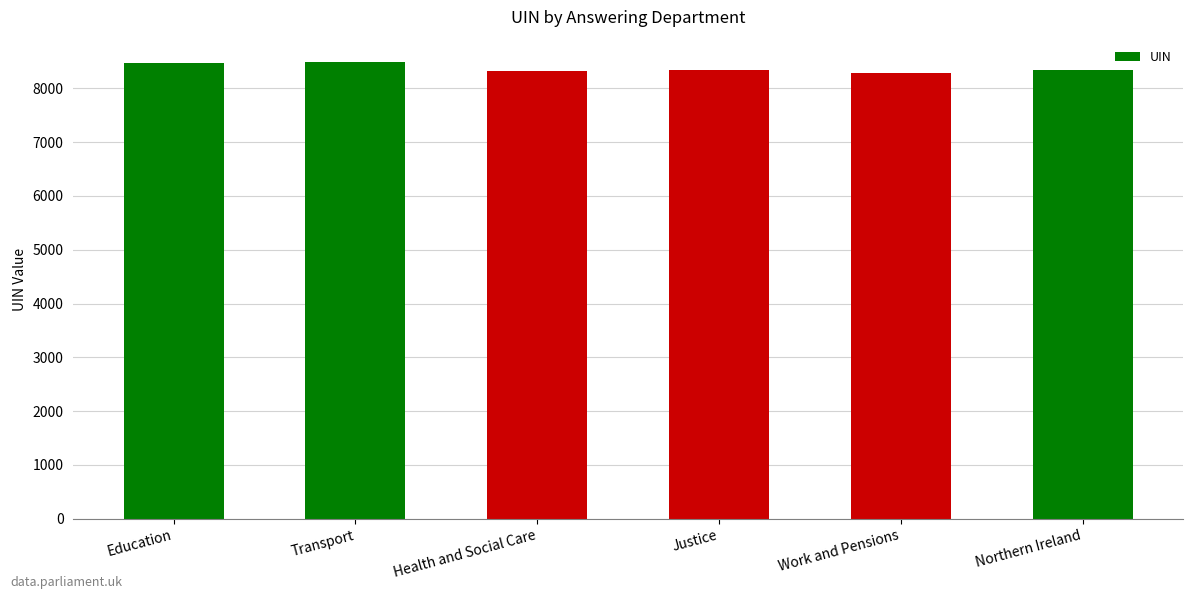

What is the difference between the values at Health and Social Care and Northern Ireland?

25